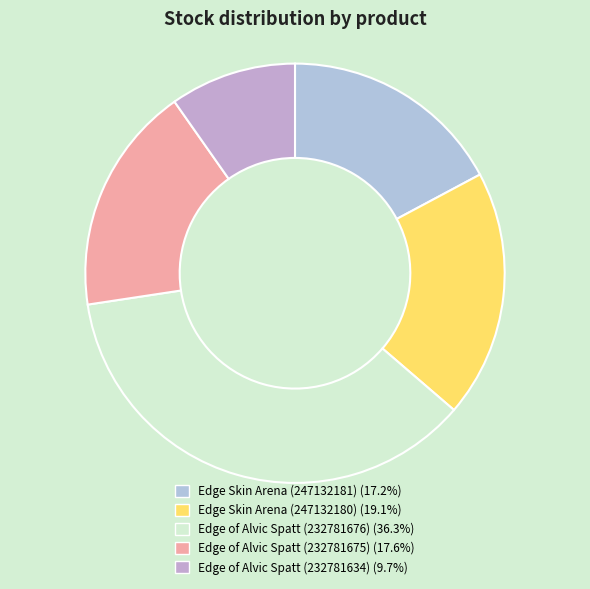

How many segments does this pie chart have?

5